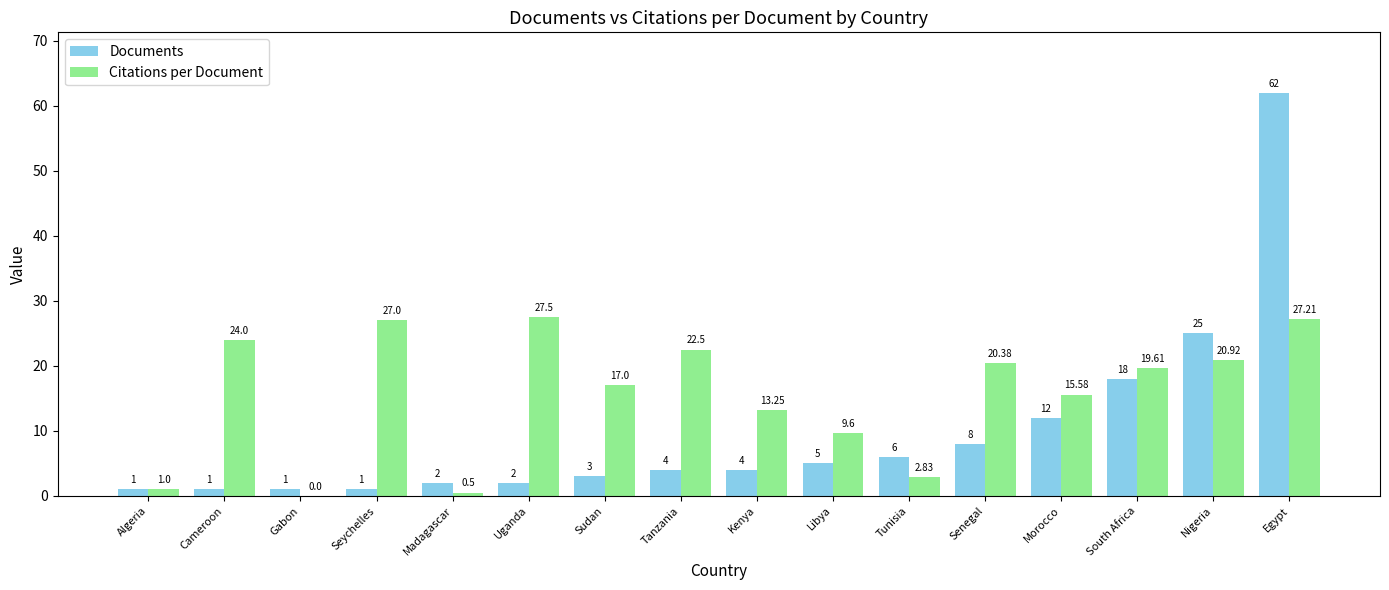

How many distinct data groups are displayed?

2